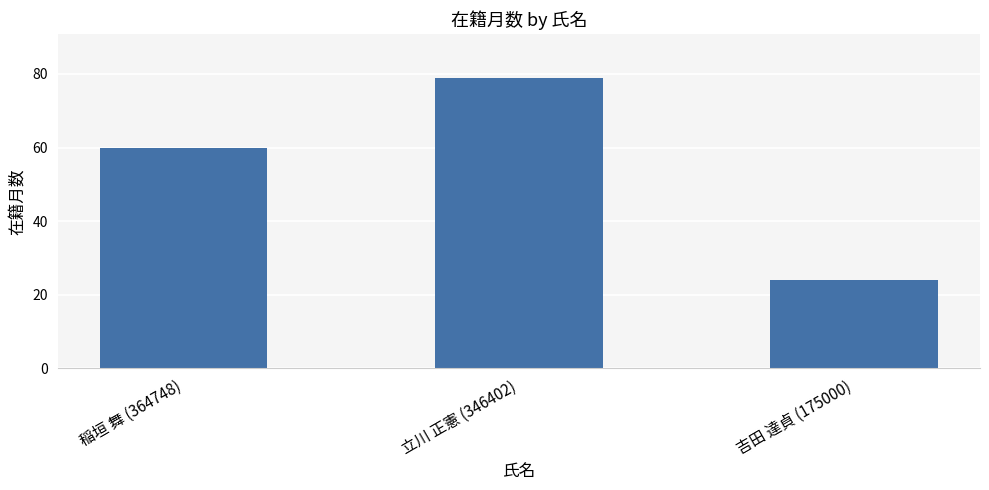

Read the value at 立川 正憲 (346402), to the nearest 5.

80